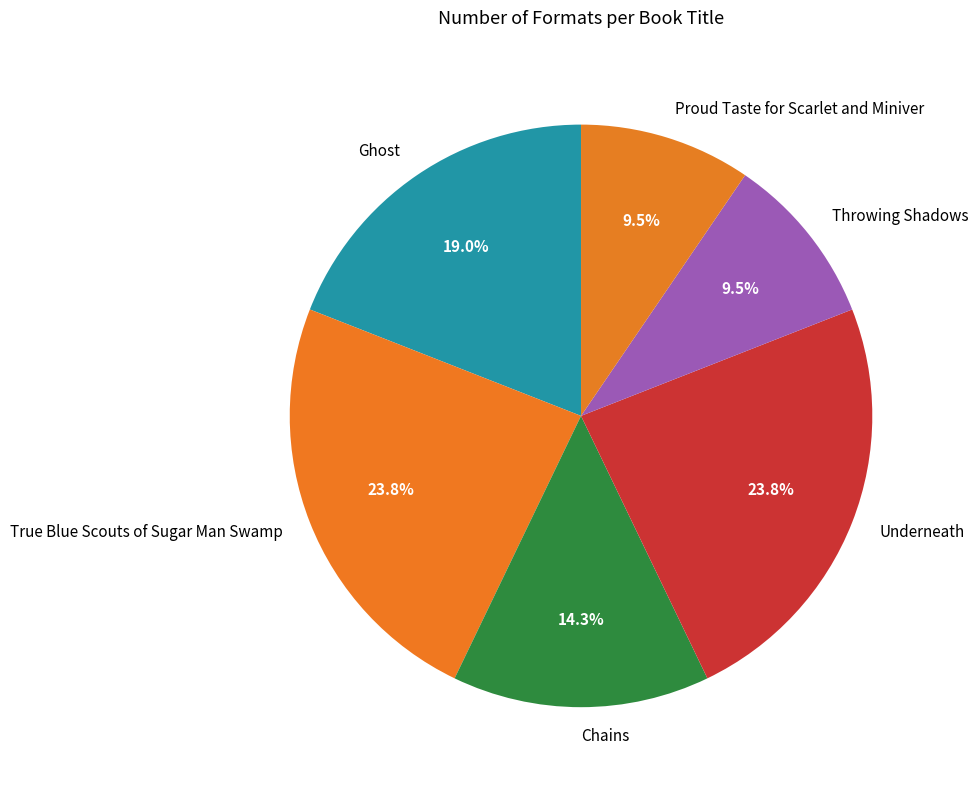

What percentage is the Chains slice, to the nearest percent?

14%